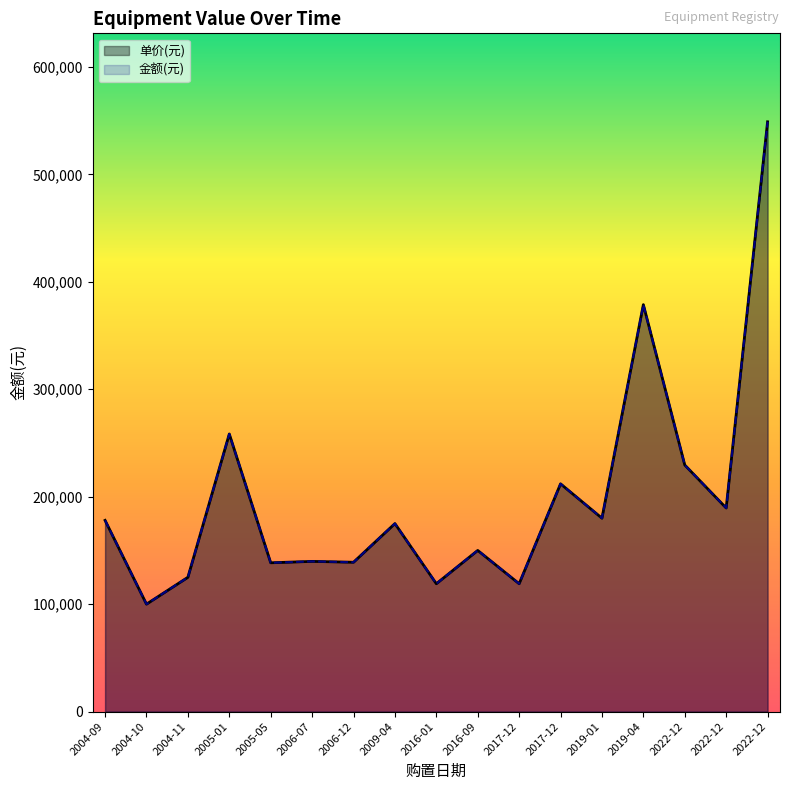

Which series changed the most between 2016-01 and 2004-09?

单价(元)